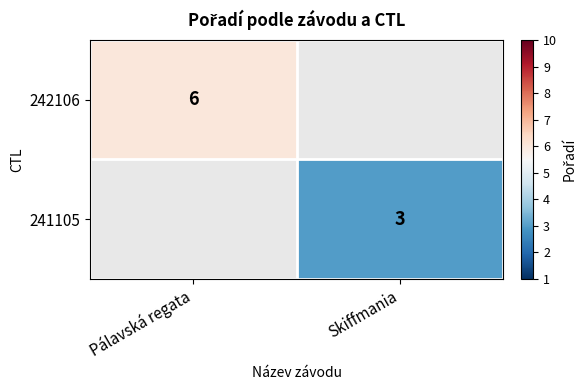

Is the value of 242106 at Pálavská regata greater than the value of 241105 at Skiffmania?

Yes